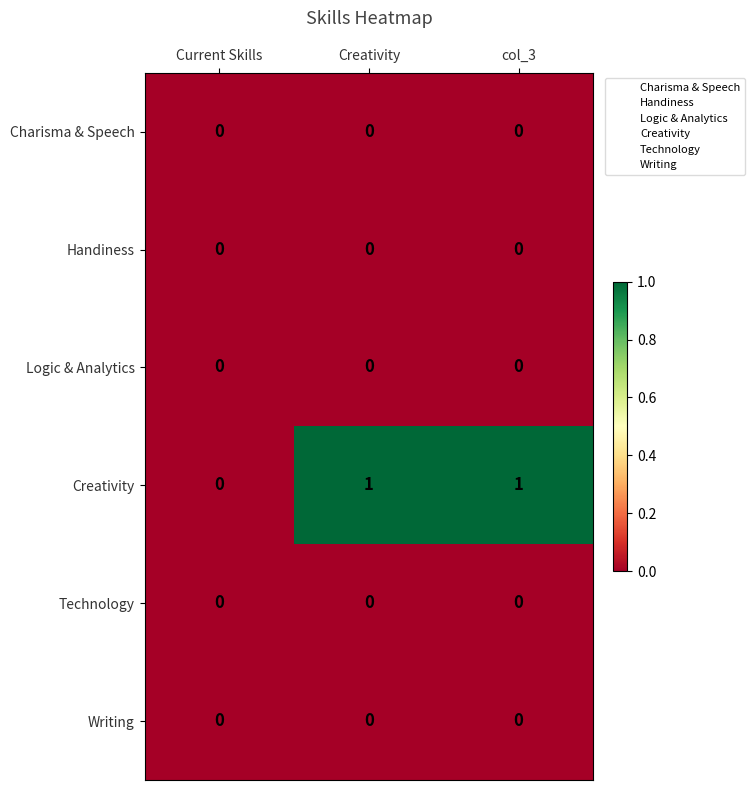

Reading left to right, list all the values displayed in this chart.

Charisma & Speech: 0	0	0
Handiness: 0	0	0
Logic & Analytics: 0	0	0
Creativity: 0	1	1
Technology: 0	0	0
Writing: 0	0	0